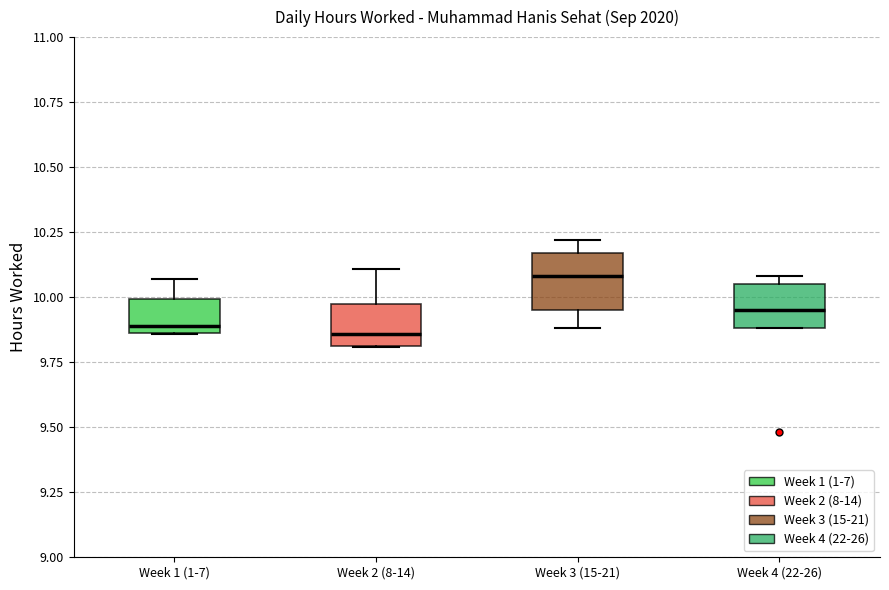

Reading left to right, read every box against the y-axis: the position of its median line, the range the box covers, and the ends of its whiskers. The values are not printed on the chart, so give them approximately, as read against the axis.

Week 1 (1-7): median 9.90, box 9.85 to 10.00, whiskers 9.85 to 10.05
Week 2 (8-14): median 9.85, box 9.80 to 10.00, whiskers 9.80 to 10.10
Week 3 (15-21): median 10.10, box 9.95 to 10.15, whiskers 9.90 to 10.20
Week 4 (22-26): median 9.95, box 9.90 to 10.05, whiskers 9.90 to 10.10